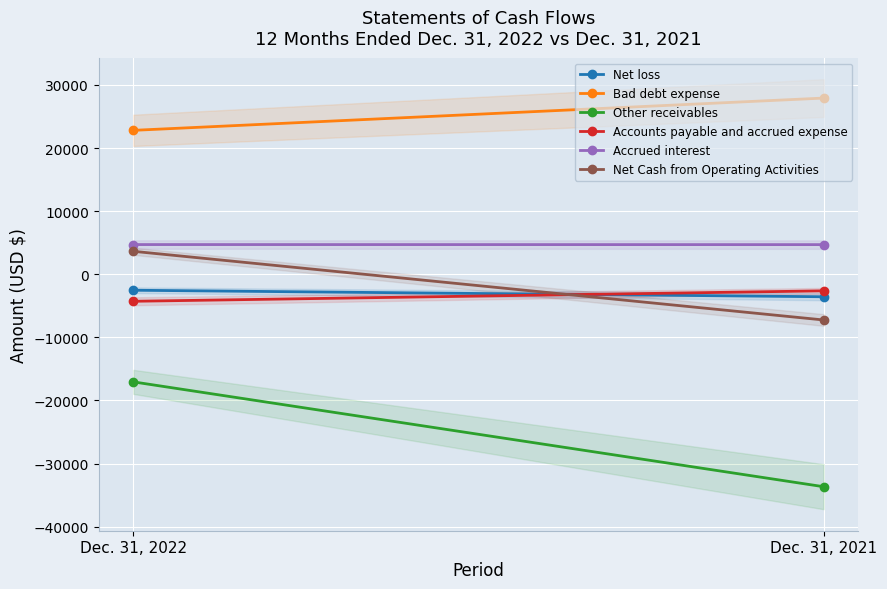

Reading left to right, extract all data points from this chart.

Net loss: -2533	-3565
Bad debt expense: 22807	27923
Other receivables: -17057	-33673
Accounts payable and accrued expense: -4285	-2628
Accrued interest: 4705	4696
Net Cash from Operating Activities: 3637	-7247